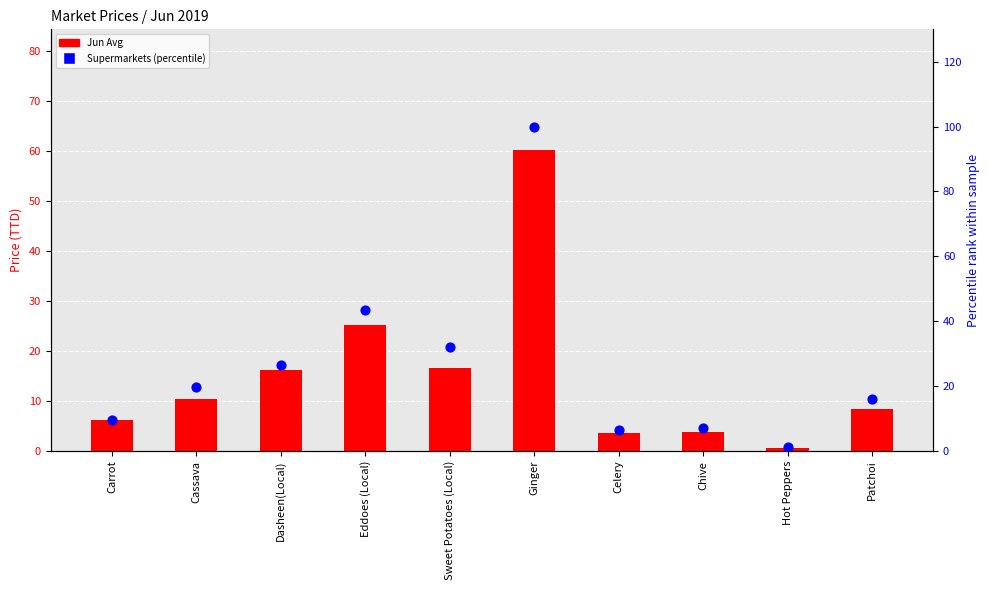

Which series has the largest total across all categories?

Supermarkets (percentile)